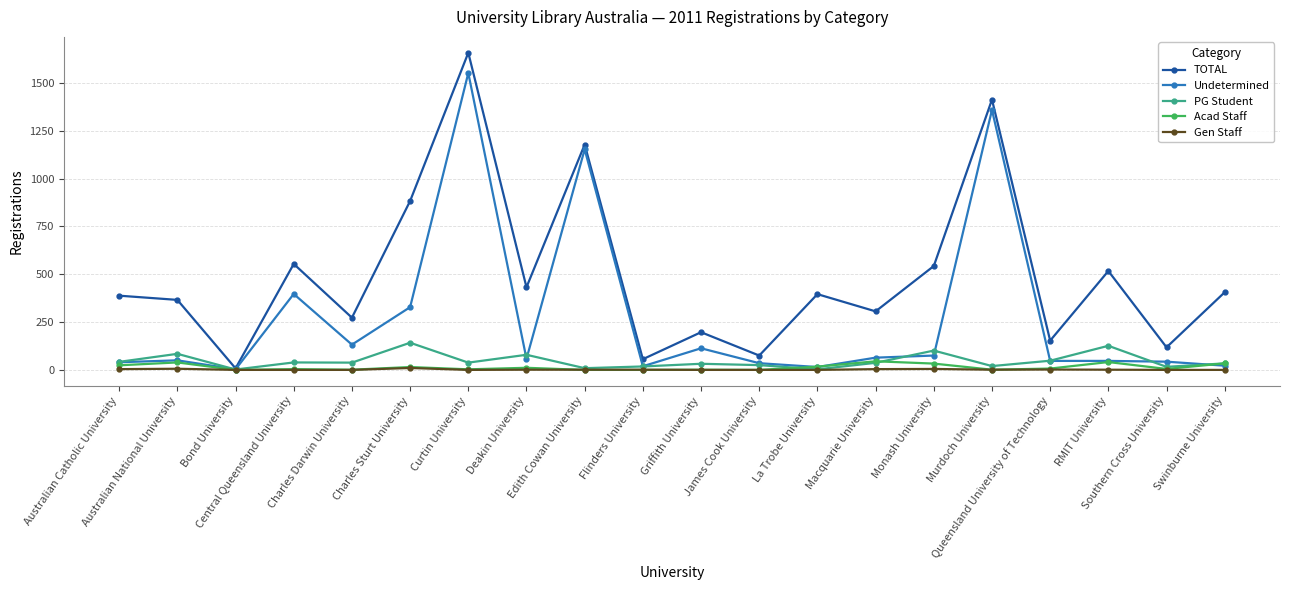

What is the spread (max minus min) of values at Queensland University of Technology?

151